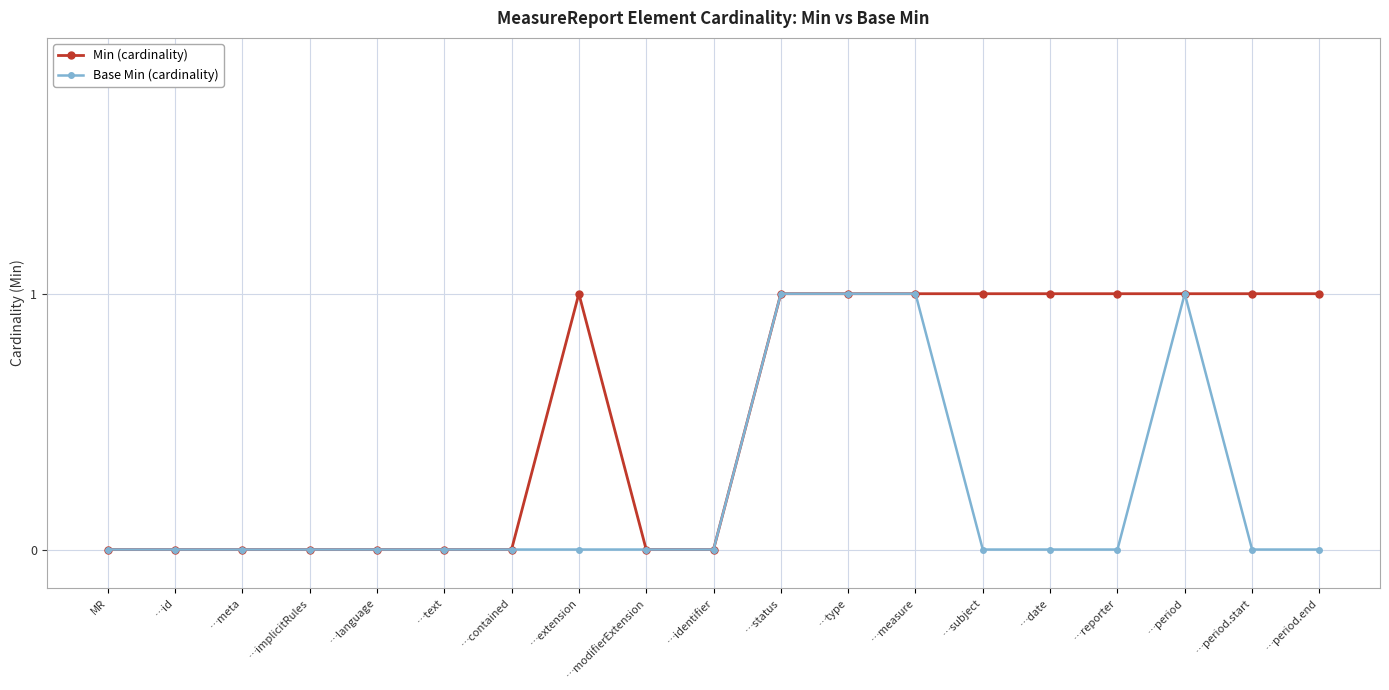

Reading left to right, extract all data points from this chart.

Min (cardinality): 0	0	0	0	0	0	0	1	0	0	1	1	1	1	1	1	1	1	1
Base Min (cardinality): 0	0	0	0	0	0	0	0	0	0	1	1	1	0	0	0	1	0	0